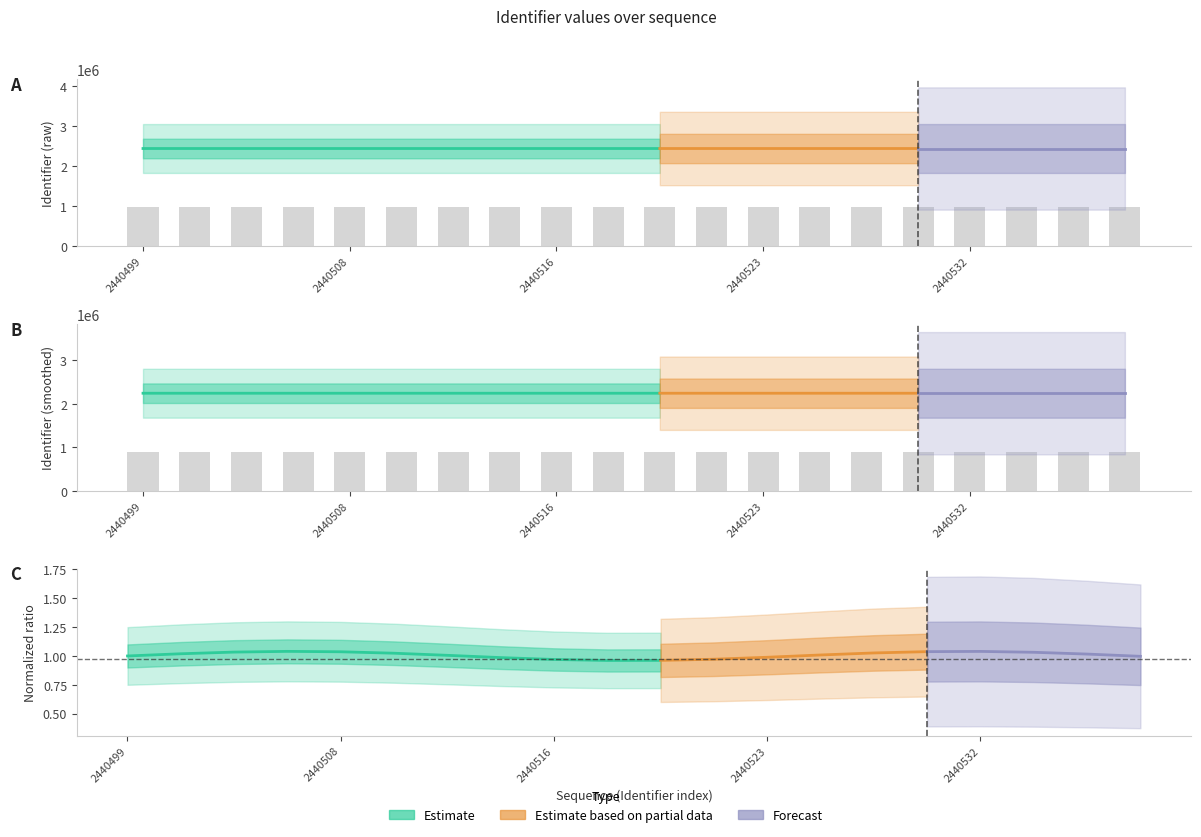

What is the value of the 14th bar from the left?

898193.6